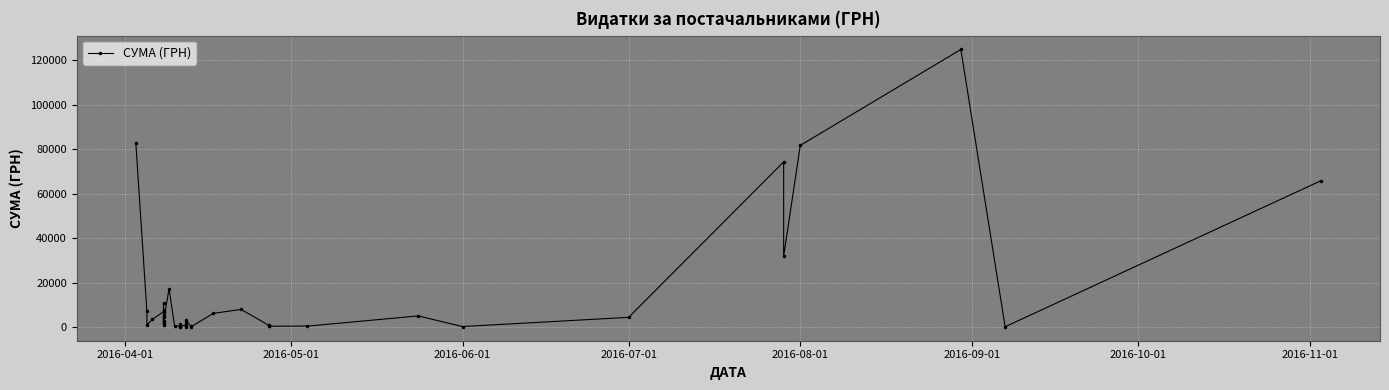

True or false: the data has more than 0 interior local peaks.

True